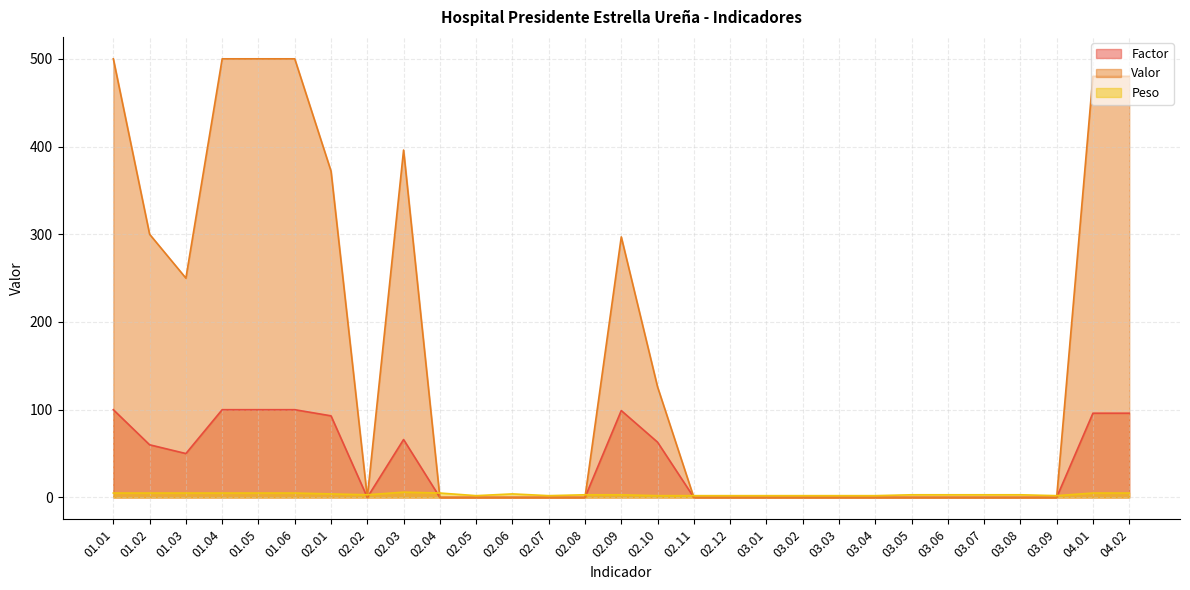

Where is the first local minimum for Valor?

01.03